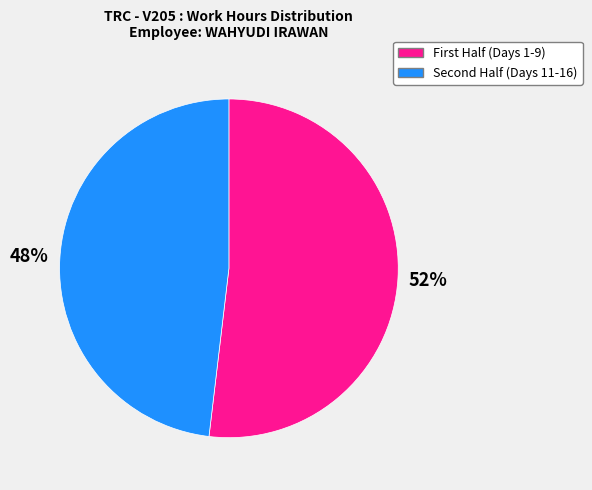

To the nearest percent, what is the difference between the largest and smallest slice percentages?

4%